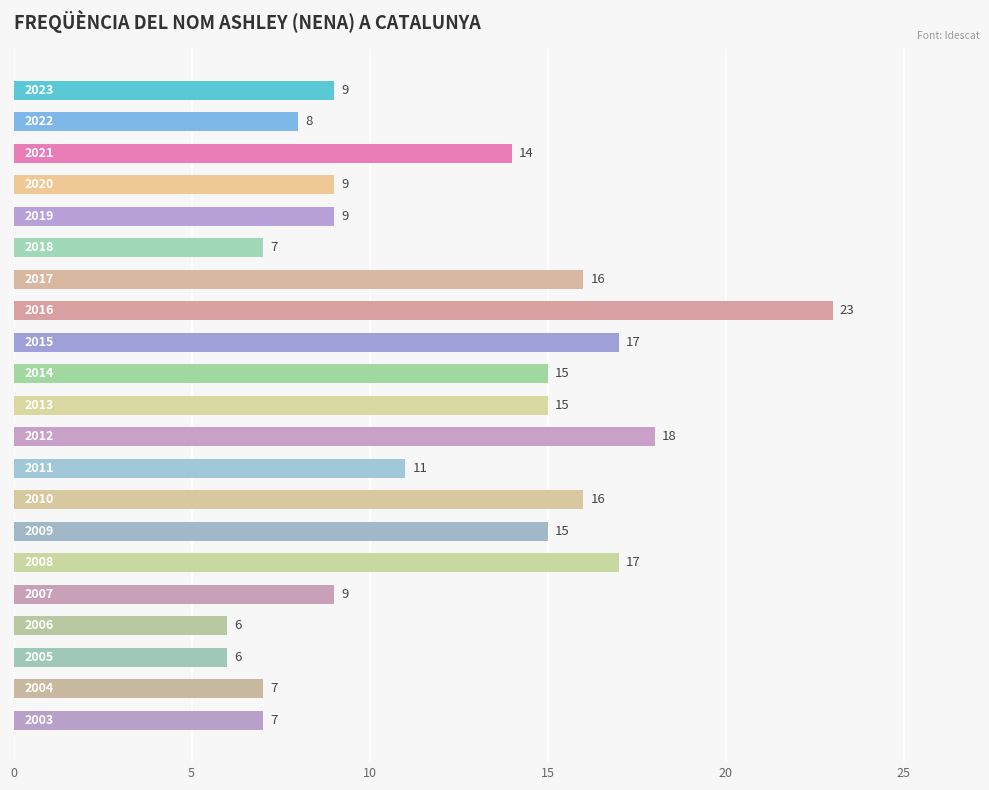

What is the difference between the maximum and second lowest values?

17